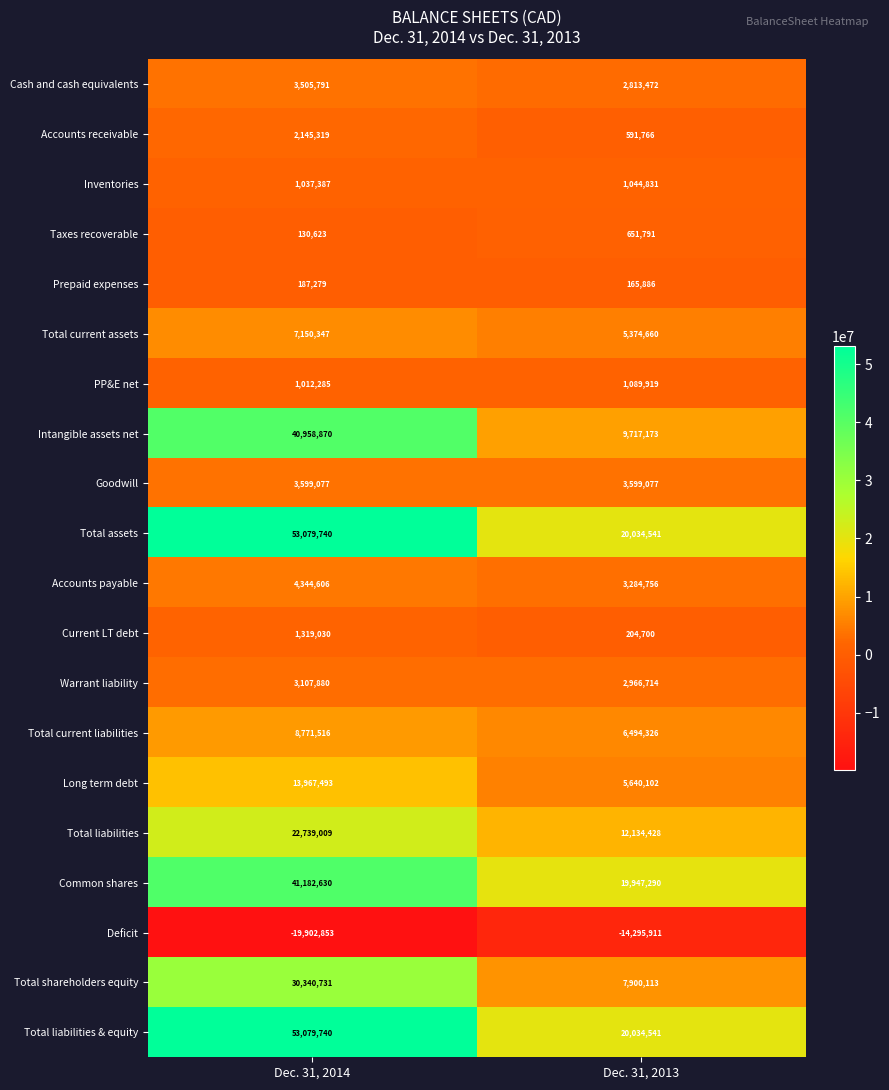

What is the difference between the maximum and minimum values in the Taxes recoverable series?

521168